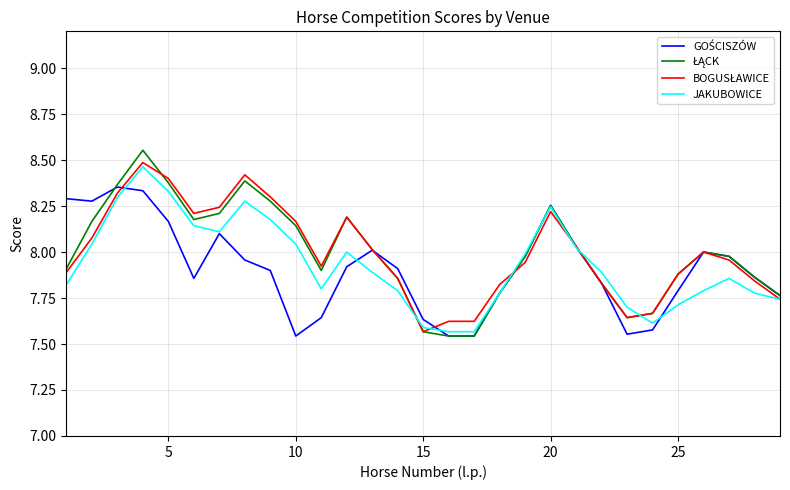

Which series has the largest range (max minus min)?

ŁĄCK